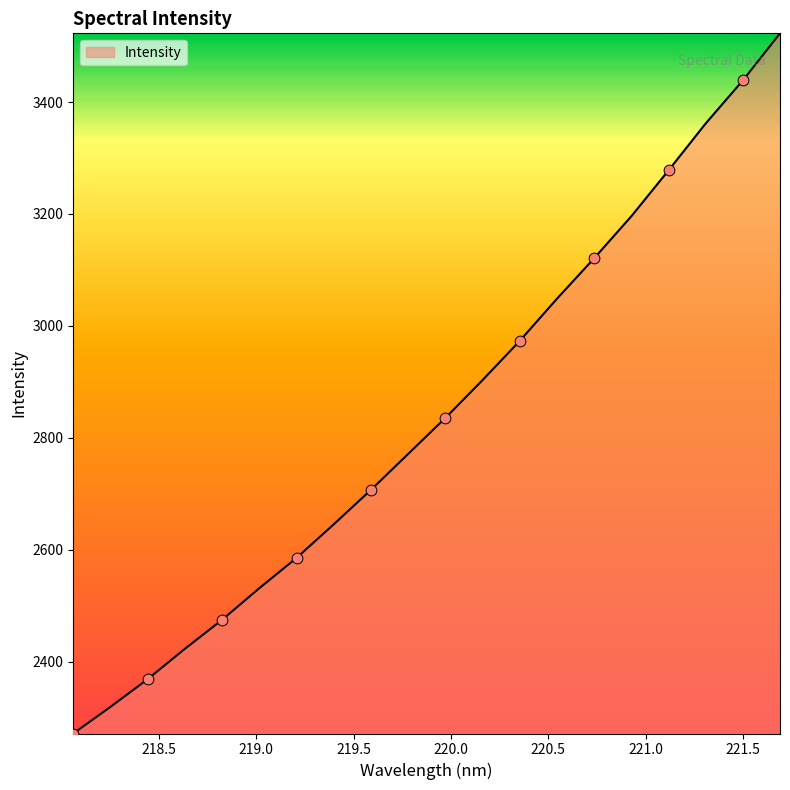

What is the smallest value displayed?

2271.5